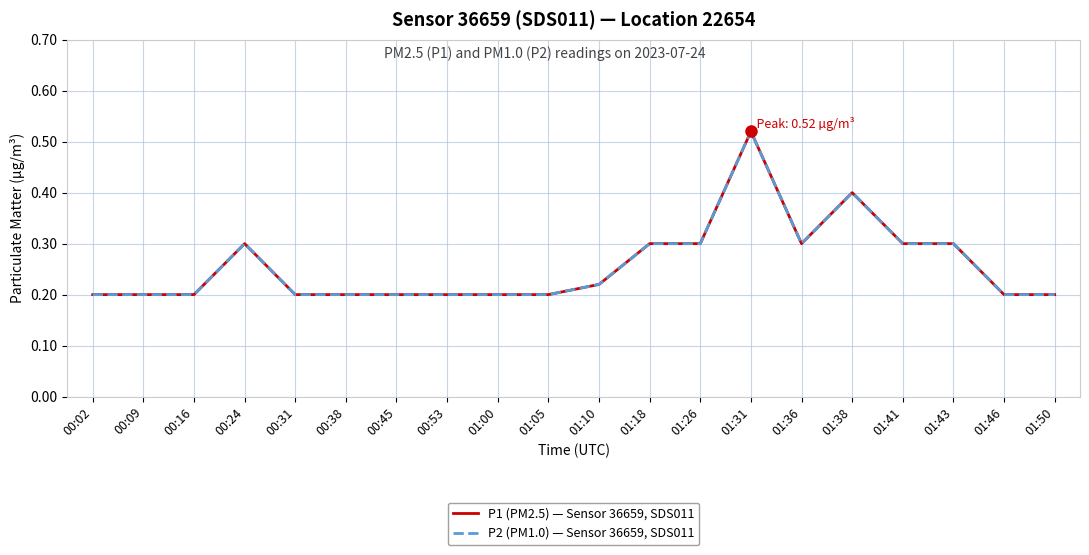

Does the chart display data point markers on the line(s)?

No